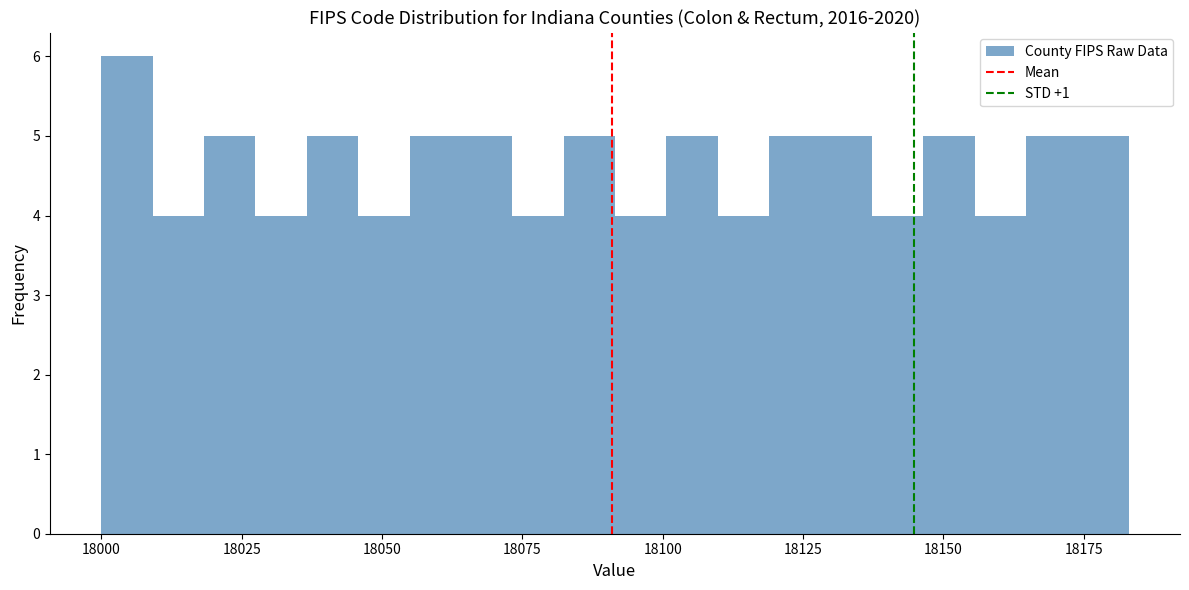

Read against the x-axis, roughly where is the centre of the tallest bar?

18005